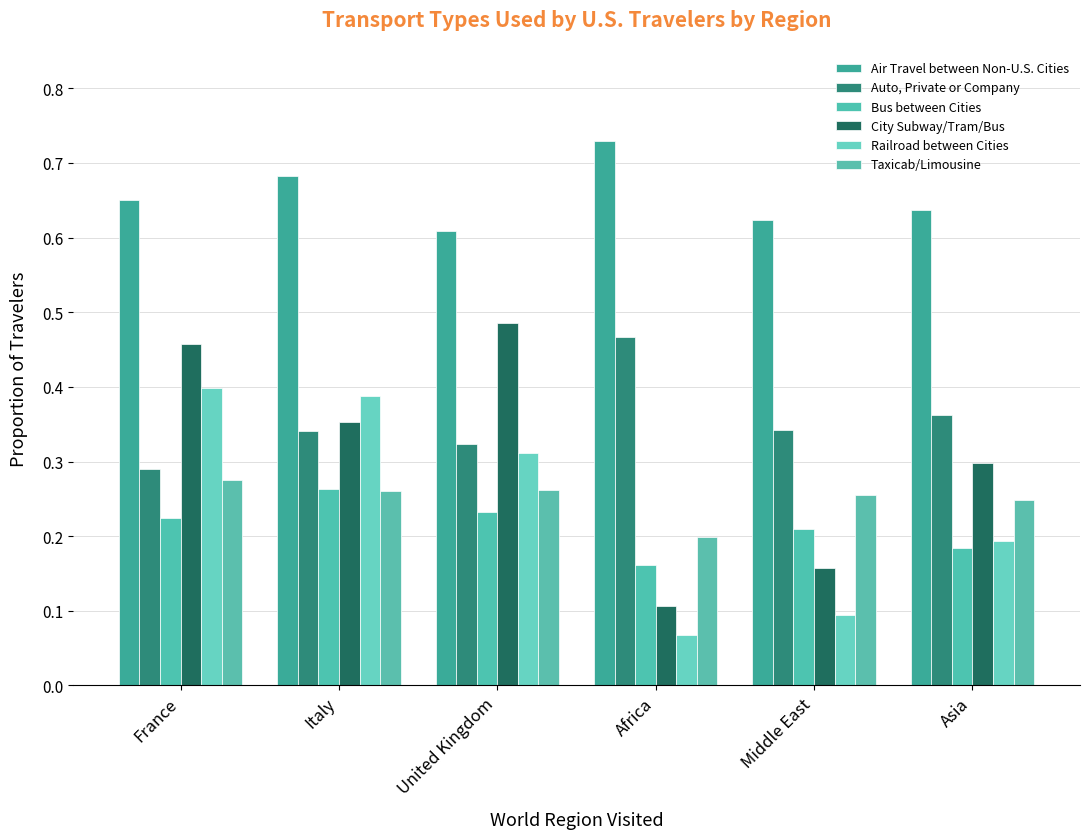

Rank the categories by Railroad between Cities value from highest to lowest.

France, Italy, United Kingdom, Asia, Middle East, Africa